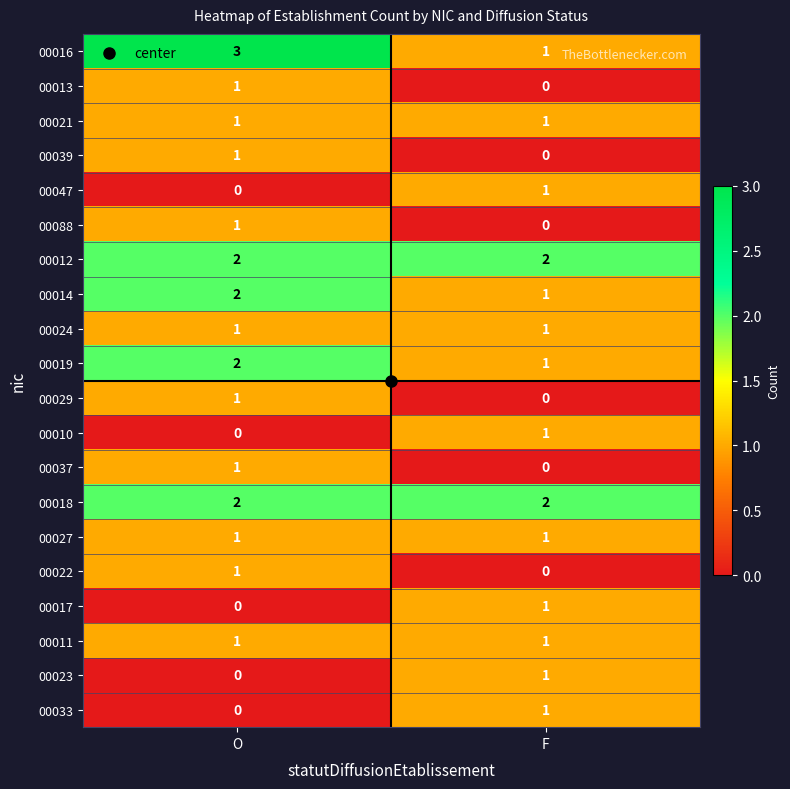

The 00047 series shows 0 at F. True or false?

False